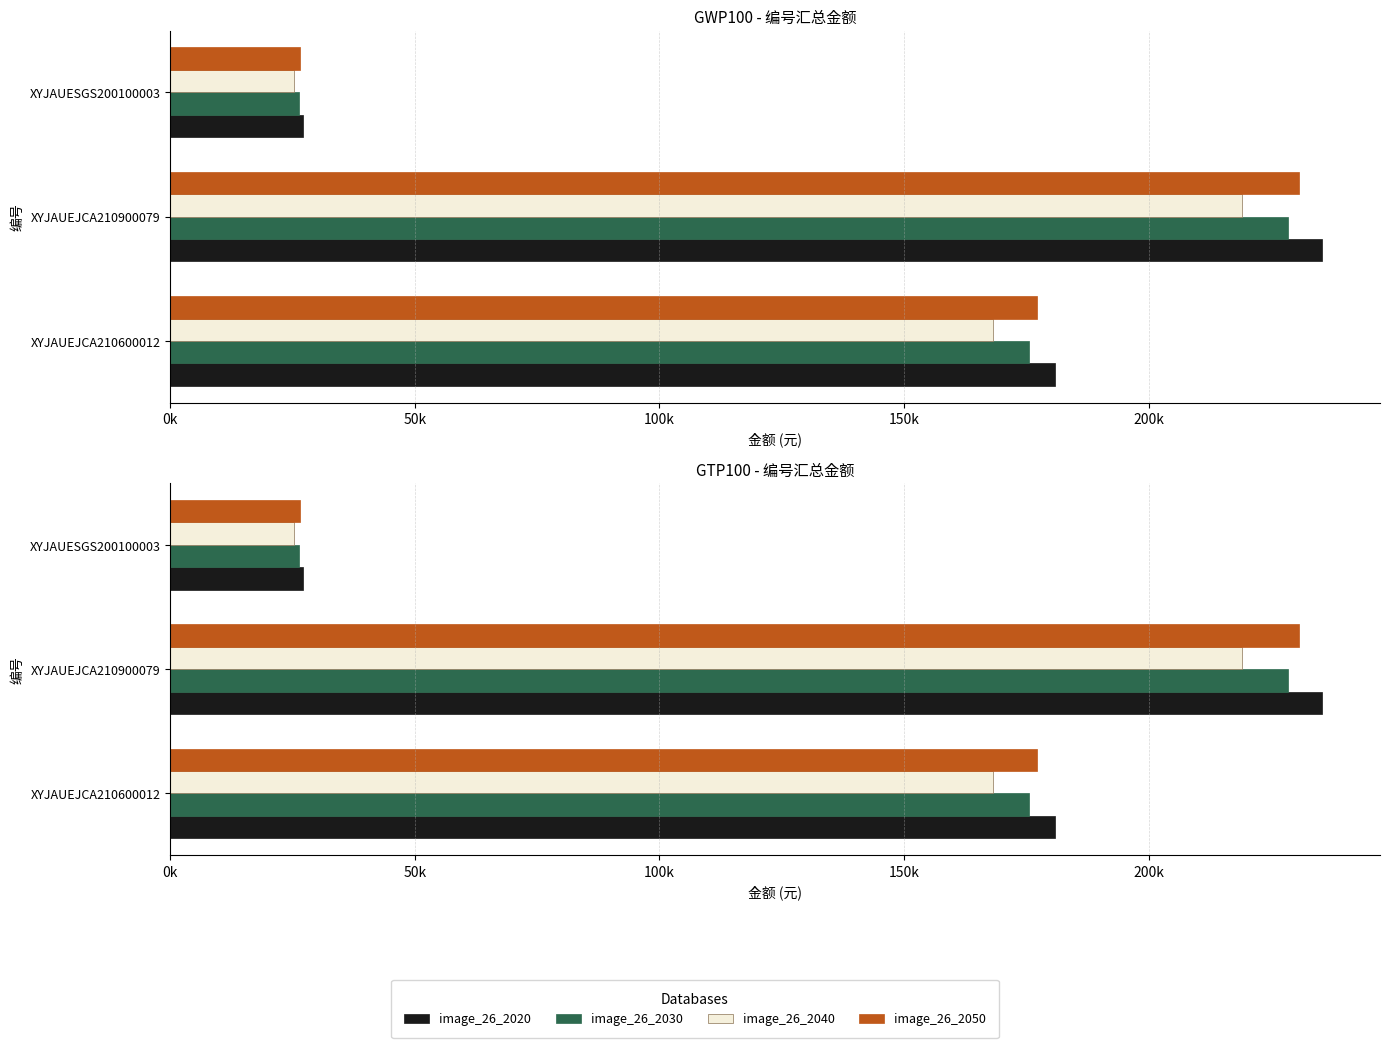

At XYJAUESGS200100003, list the series in order from smallest to largest.

image_26_2040, image_26_2030, image_26_2050, image_26_2020